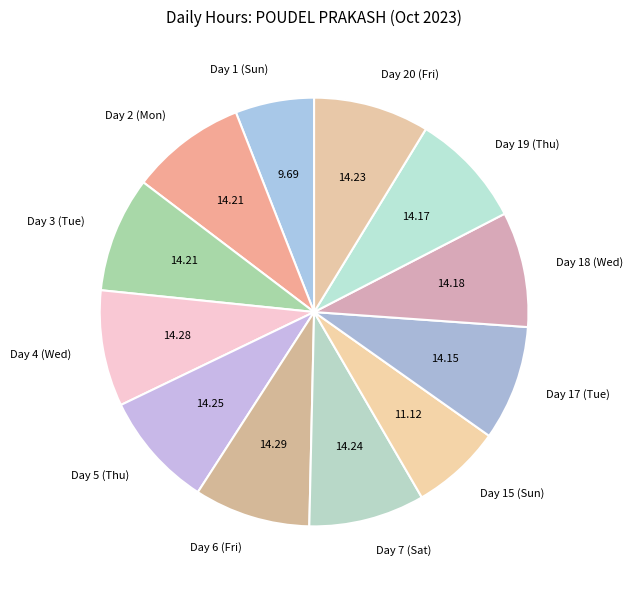

What is the smallest slice in the pie chart?

Day 1 (Sun)